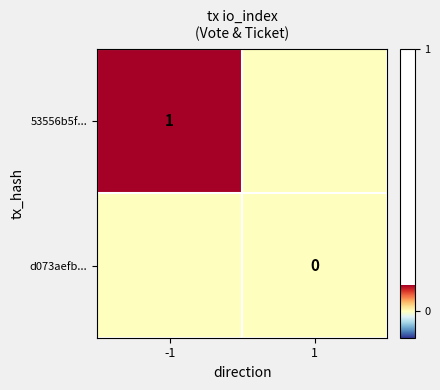

The 53556b5f... series shows 1 at -1. True or false?

True